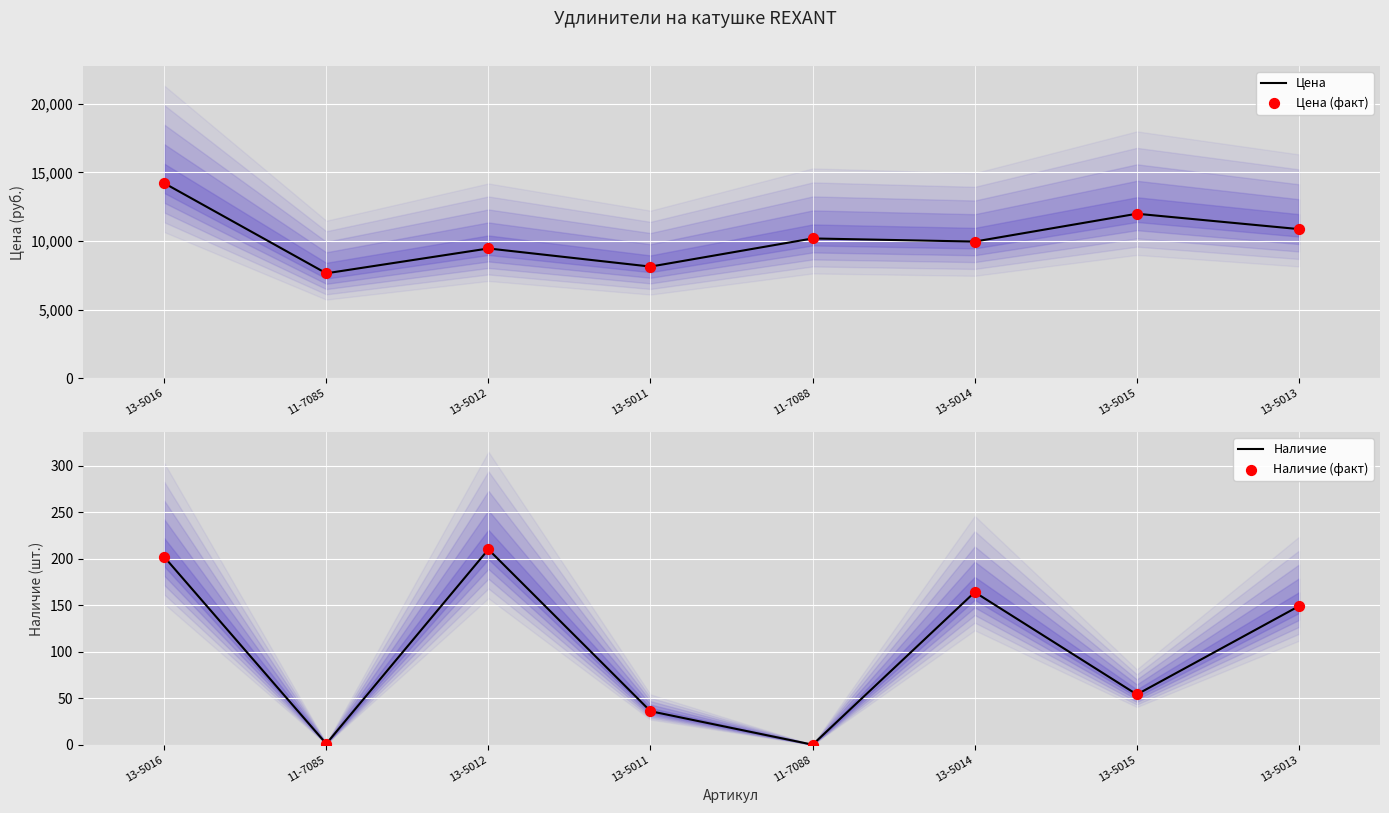

What are all the series names shown in the legend?

Цена, Цена (факт), Наличие, Наличие (факт)